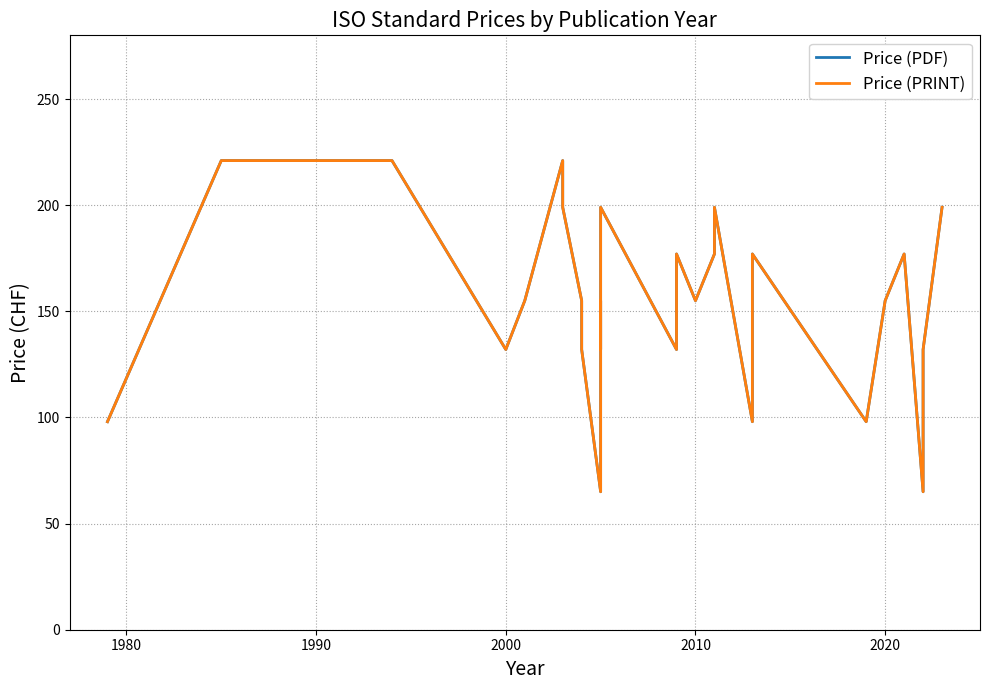

True or false: Price (PRINT) has more than 2 points higher than both neighbors.

True